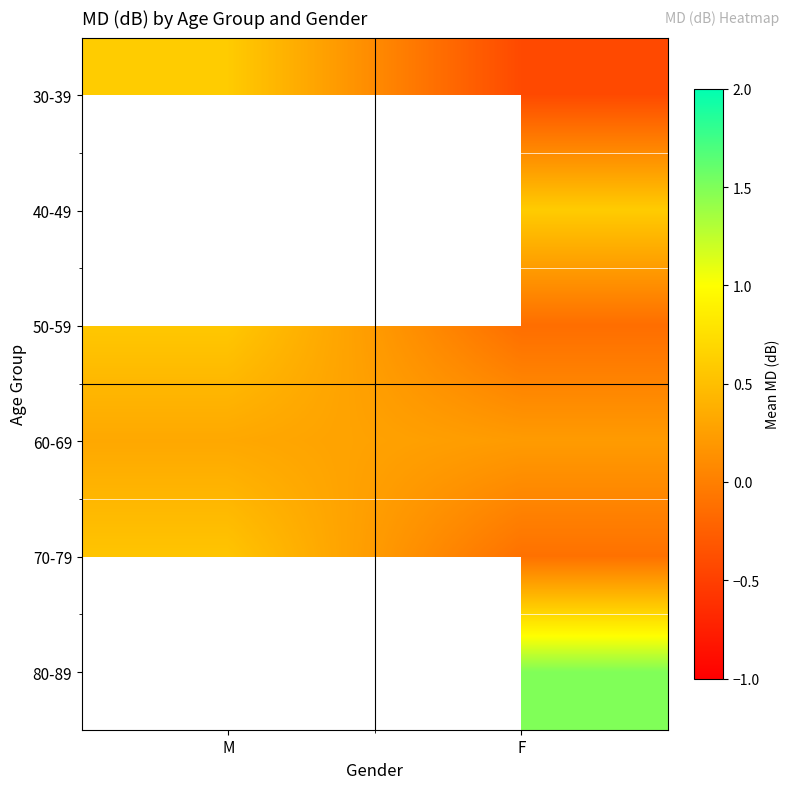

At which category does the chart reach its minimum across all series?

F